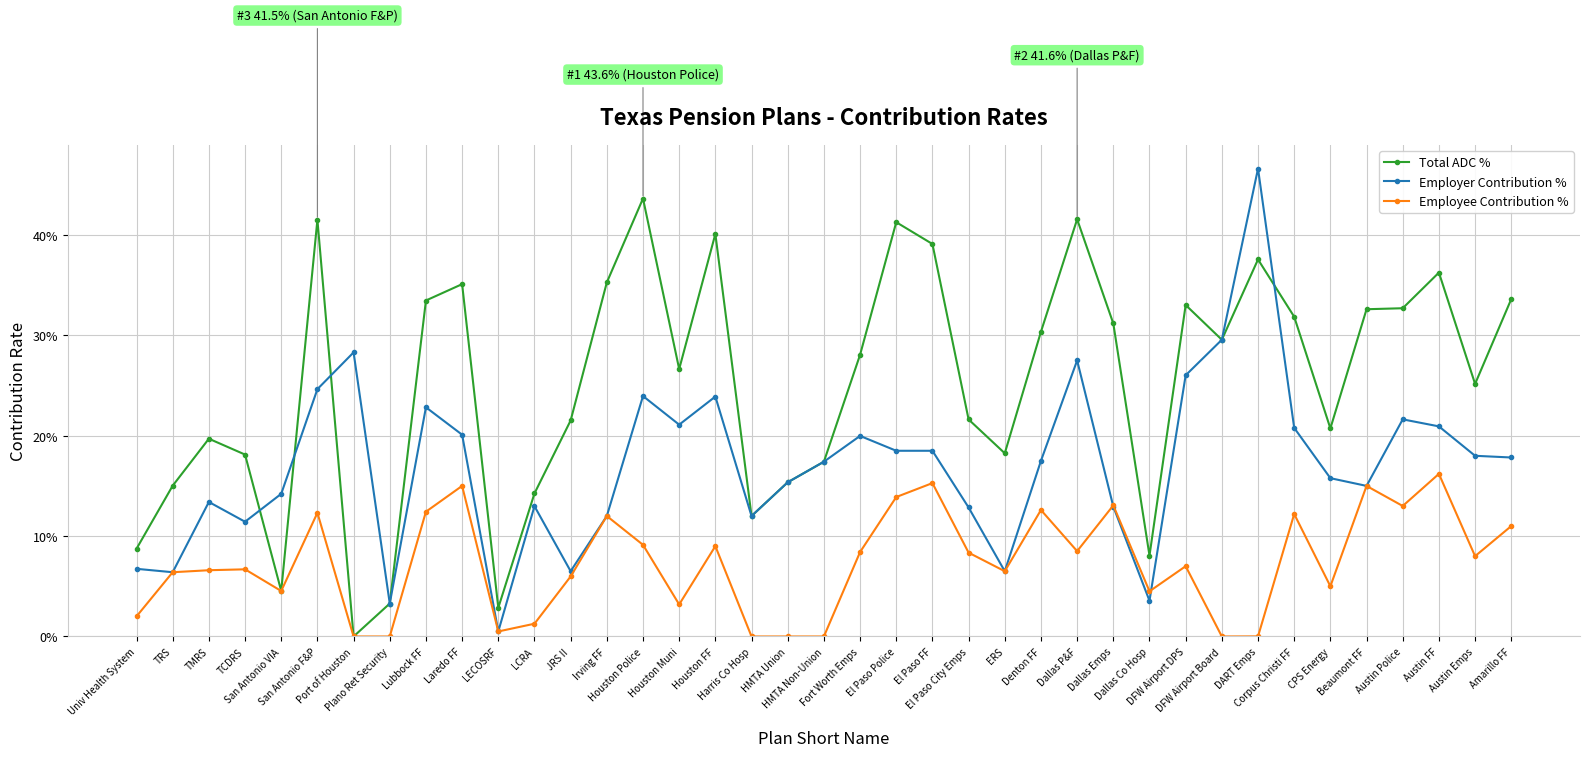

What are all the series names shown in the legend?

Total ADC %, Employer Contribution %, Employee Contribution %